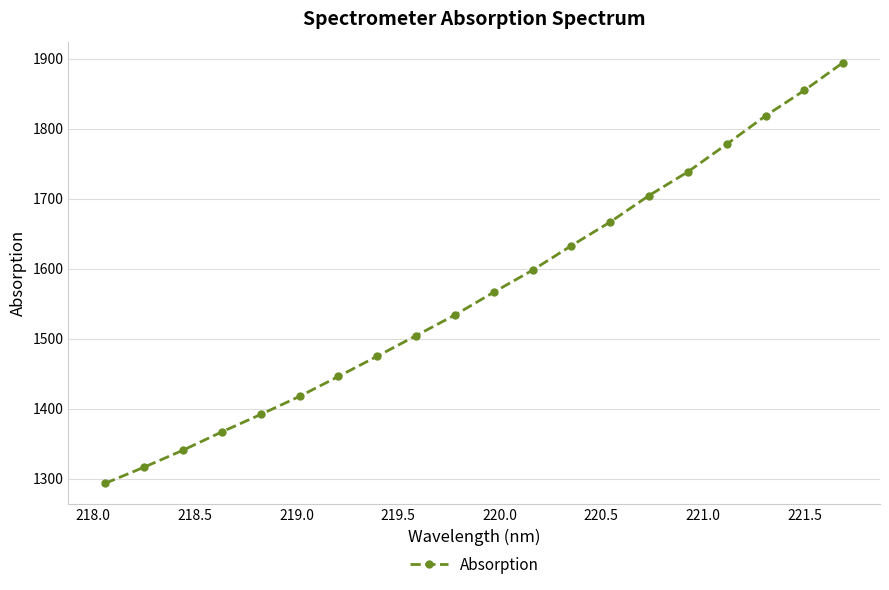

True or false: there are more than 2 points higher than both neighbors.

False